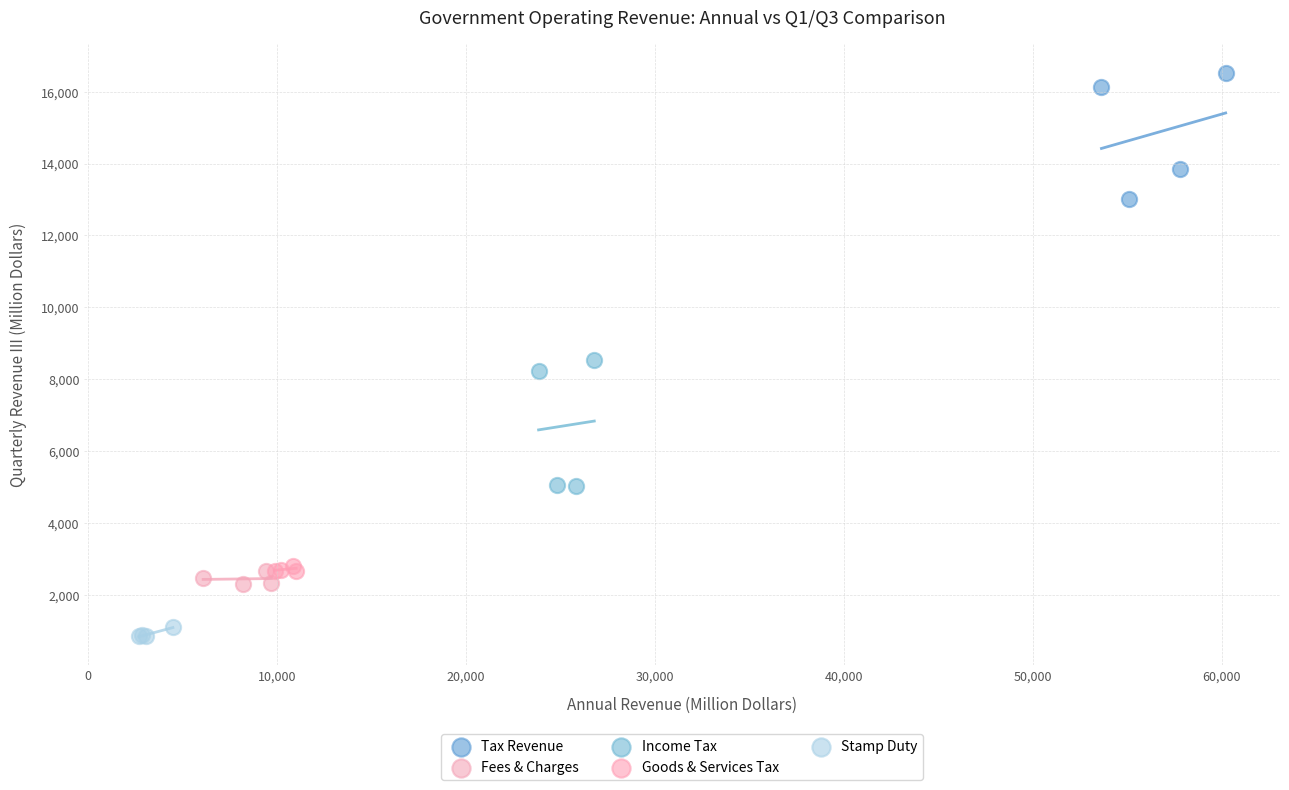

Which series contains the highest Y value?

Tax Revenue